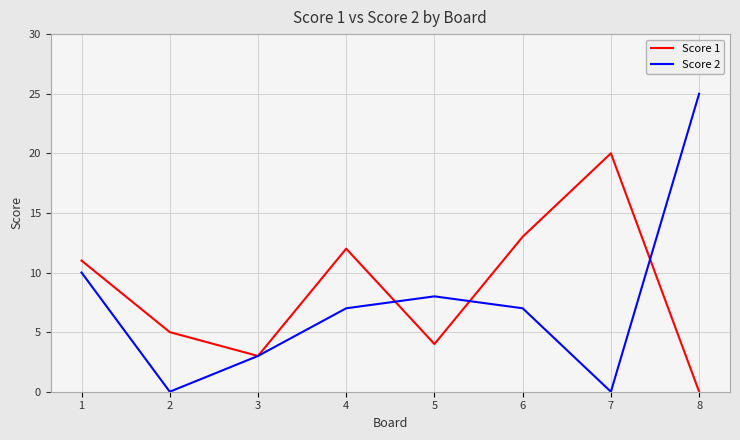

At which category does Score 1 reach its first local peak?

4